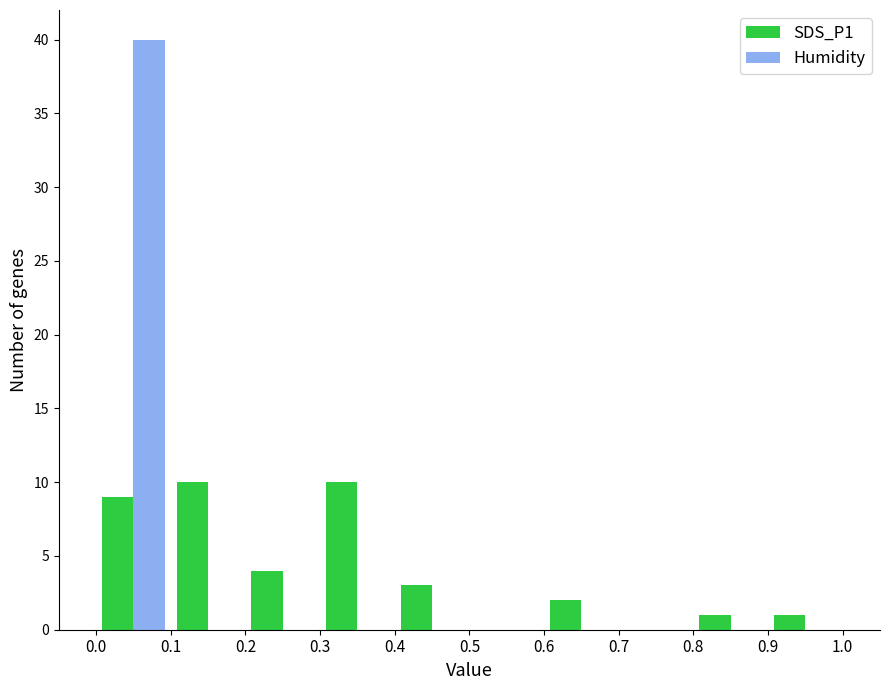

Which series has the largest range (max minus min)?

Humidity